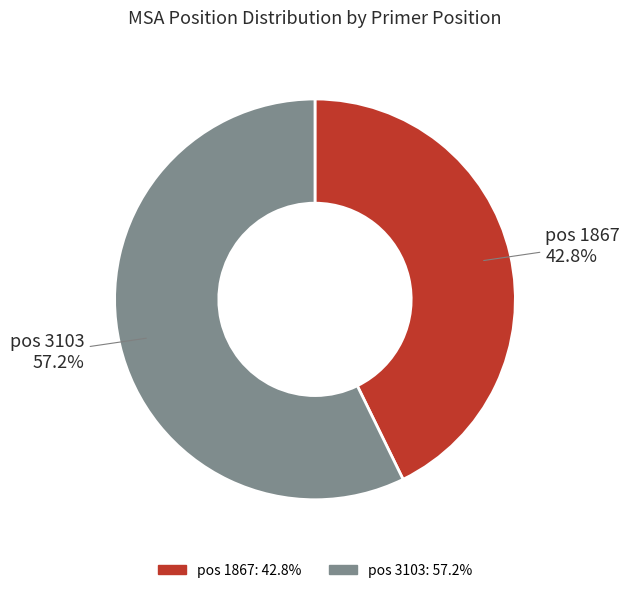

Does any single category account for the majority?

Yes